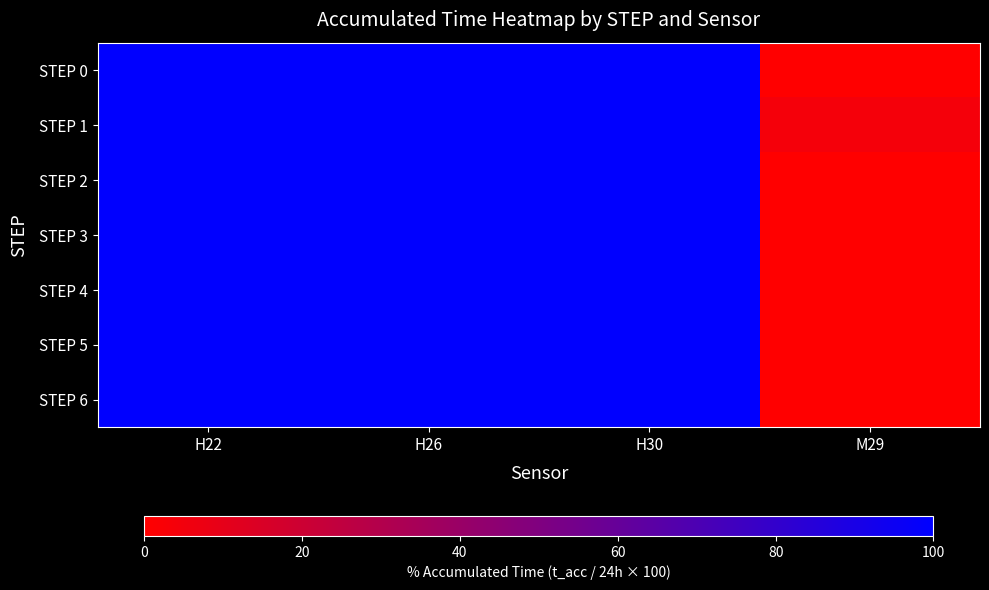

Which category has the highest value across all series?

H22